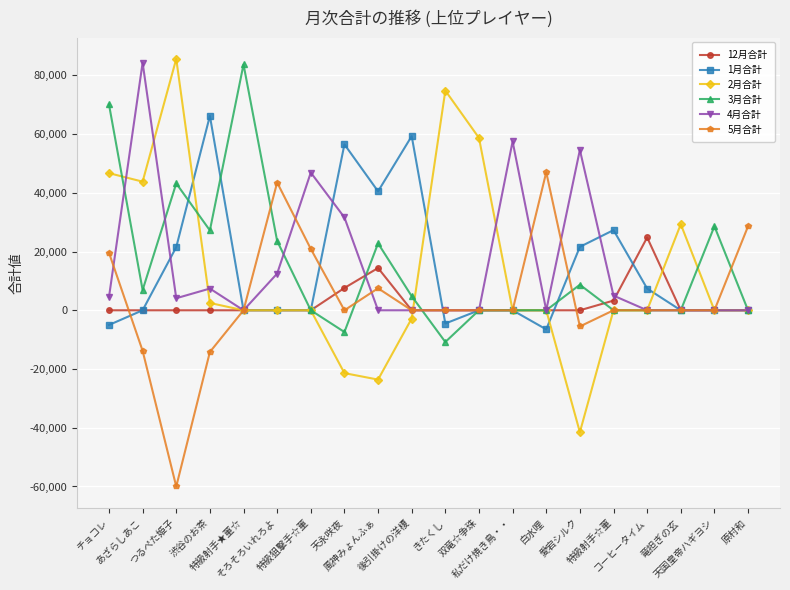

Which series has the widest spread of values?

2月合計